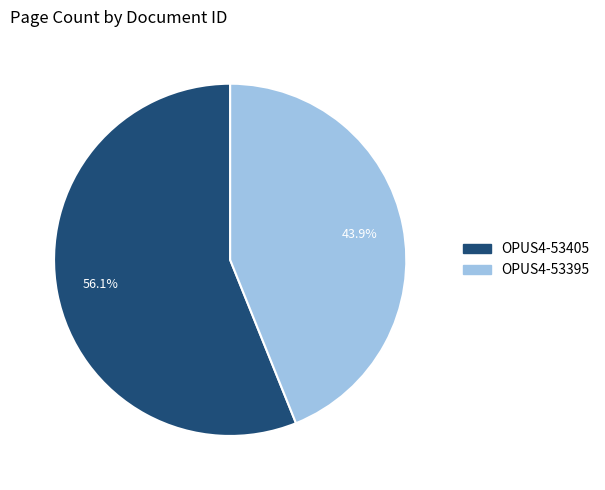

The OPUS4-53405 slice represents 56% of the pie. True or false?

True